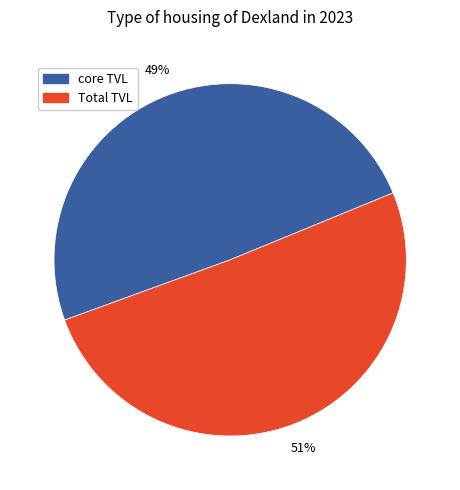

To the nearest percent, what is the average slice percentage?

50%